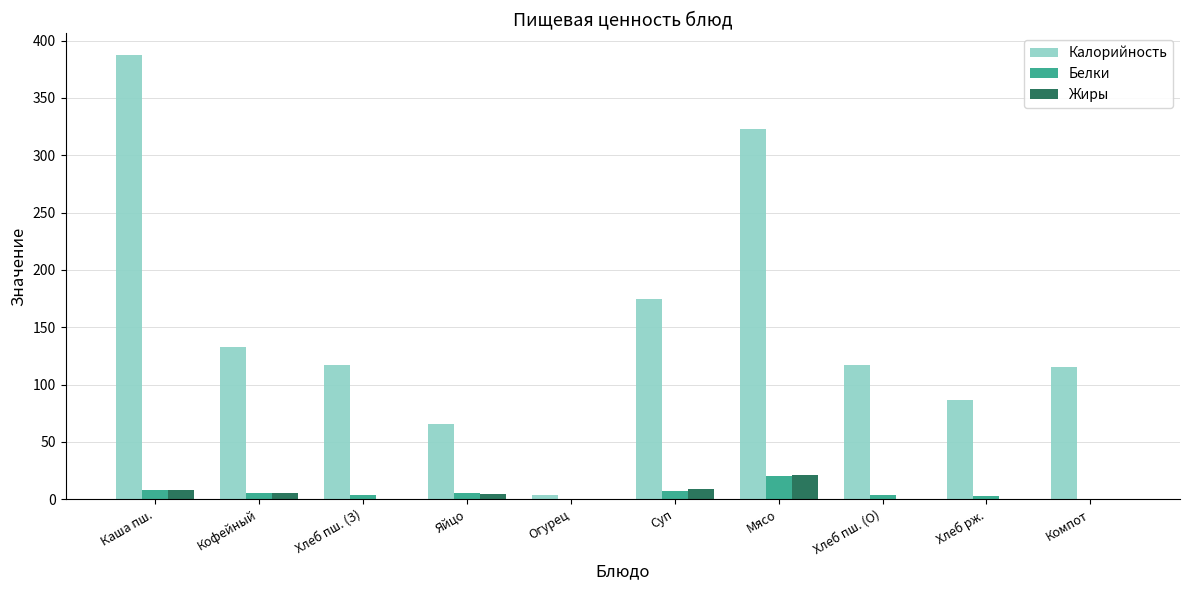

How many data points does each series have?

10